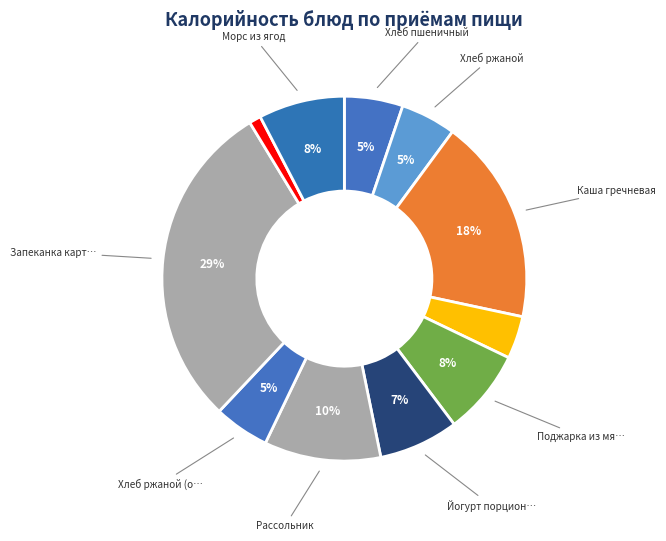

How many segments does this pie chart have?

11